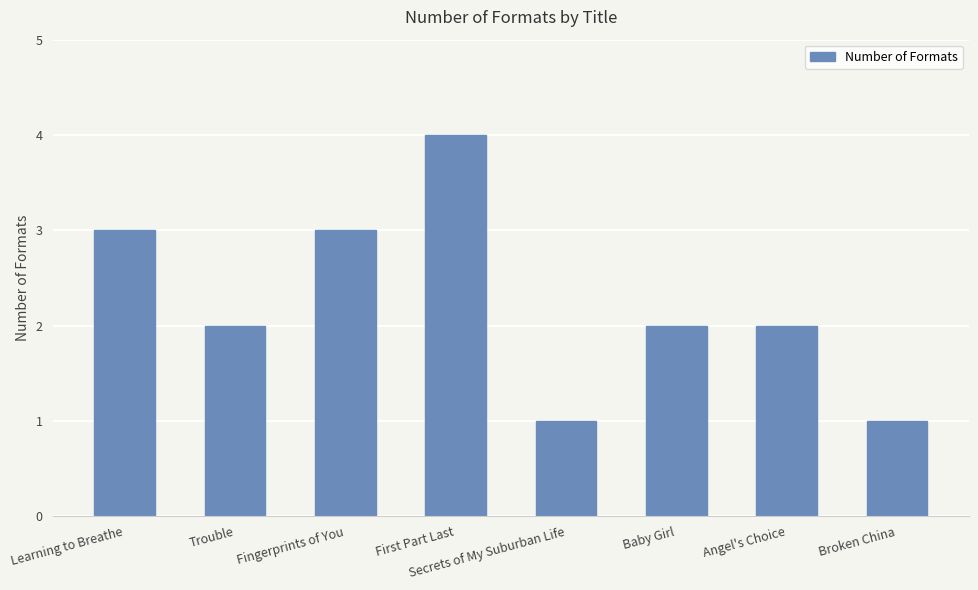

The chart shows a value of 4 at First Part Last. True or false?

True